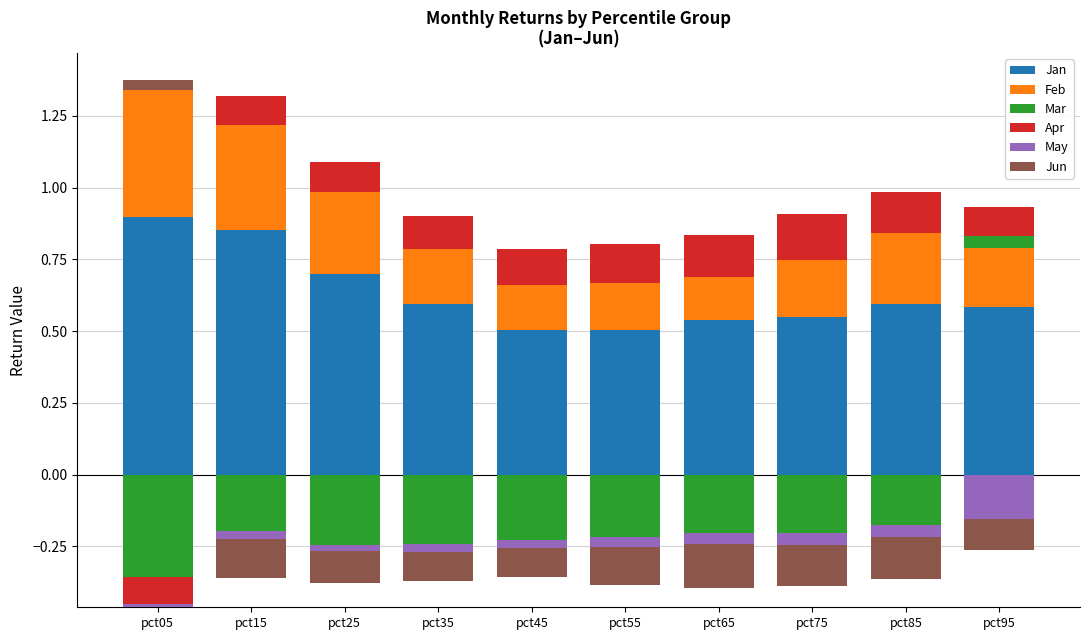

Between pct25 and pct65, which is larger?

pct25